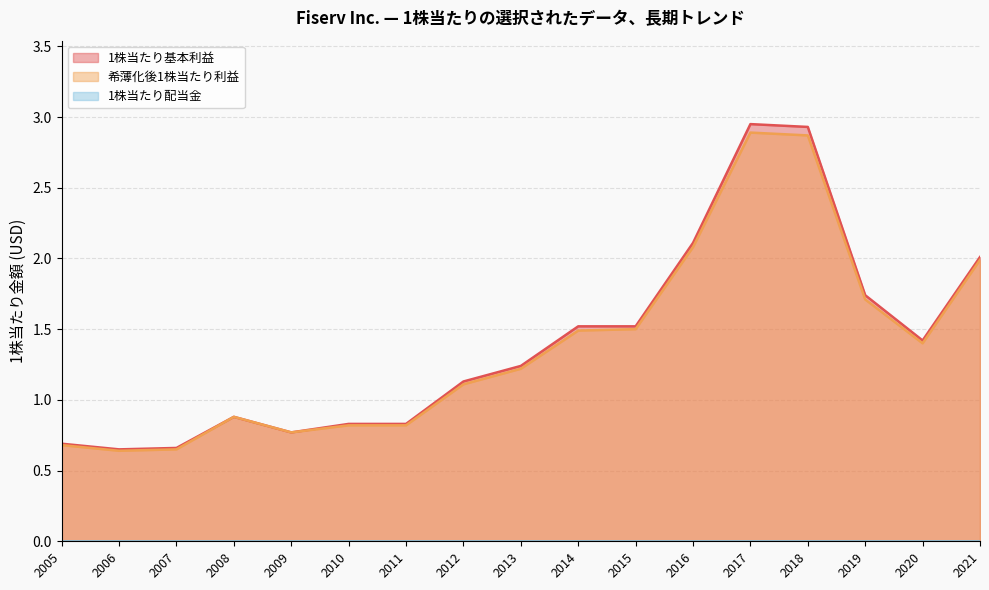

What are all the series names shown in the legend?

1株当たり基本利益, 希薄化後1株当たり利益, 1株当たり配当金